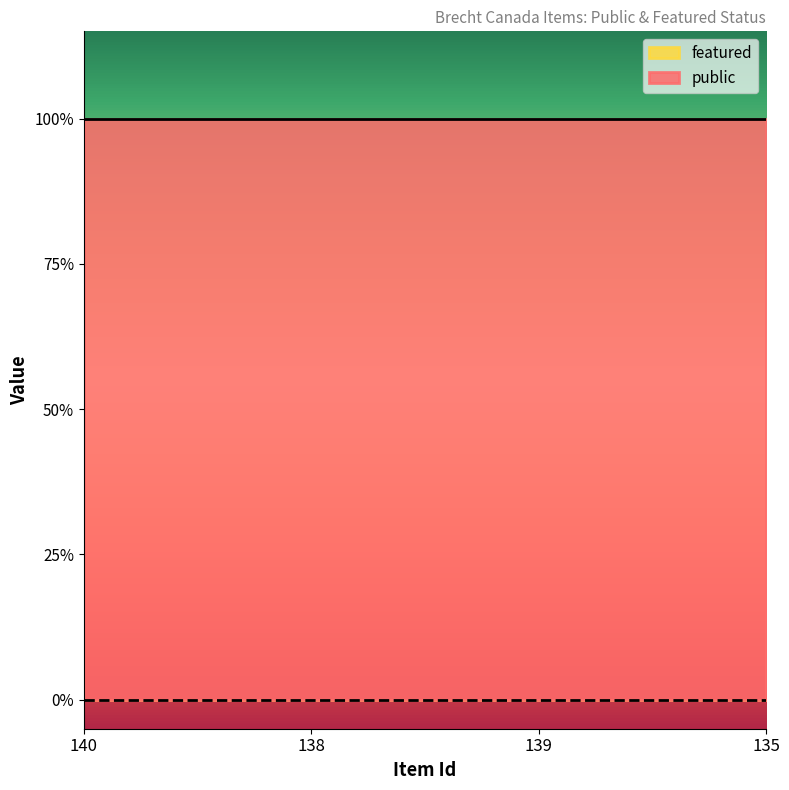

Reading left to right, transcribe all the data shown in this chart.

public: 140=1	138=1	139=1	135=1
featured: 140=0	138=0	139=0	135=0